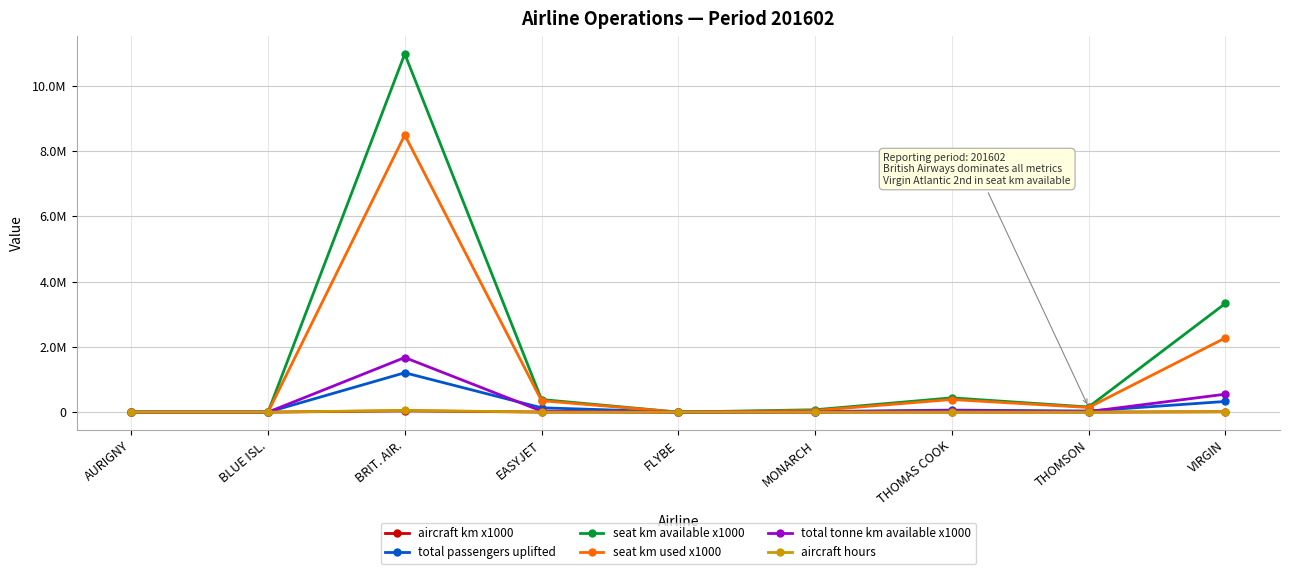

Does the chart display data point markers on the line(s)?

Yes